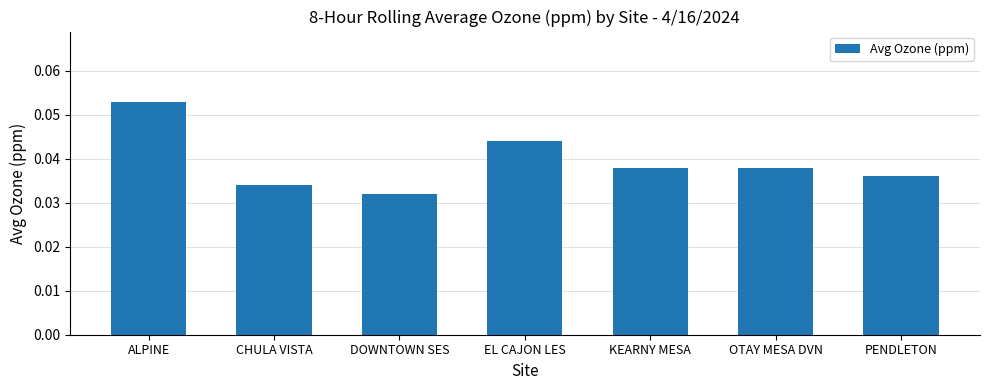

The chart shows a value of 0.1 at OTAY MESA DVN. True or false?

False